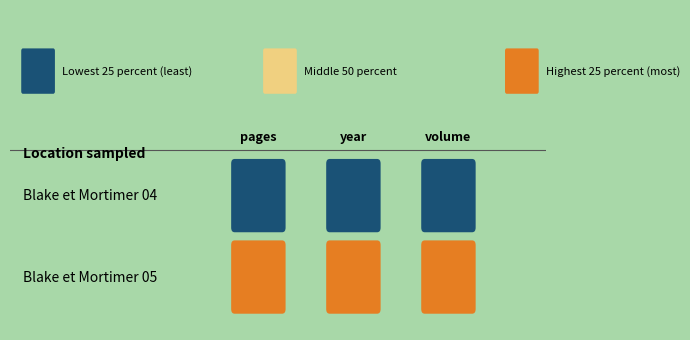

Is the value of Blake et Mortimer 05 at Blake et Mortimer 05 greater than the value of Blake et Mortimer 04 at 2?

Yes